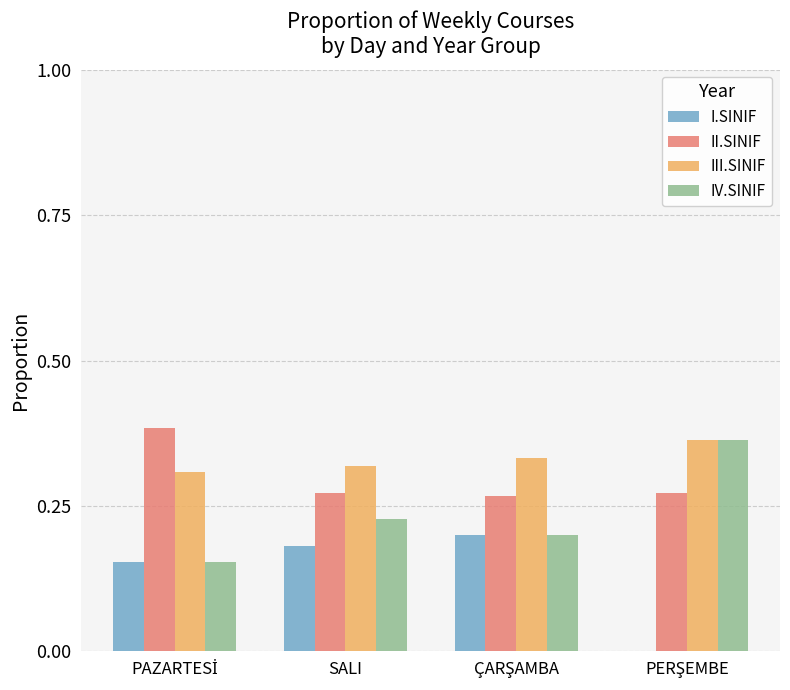

What is the total value across all series at SALI?

1.0